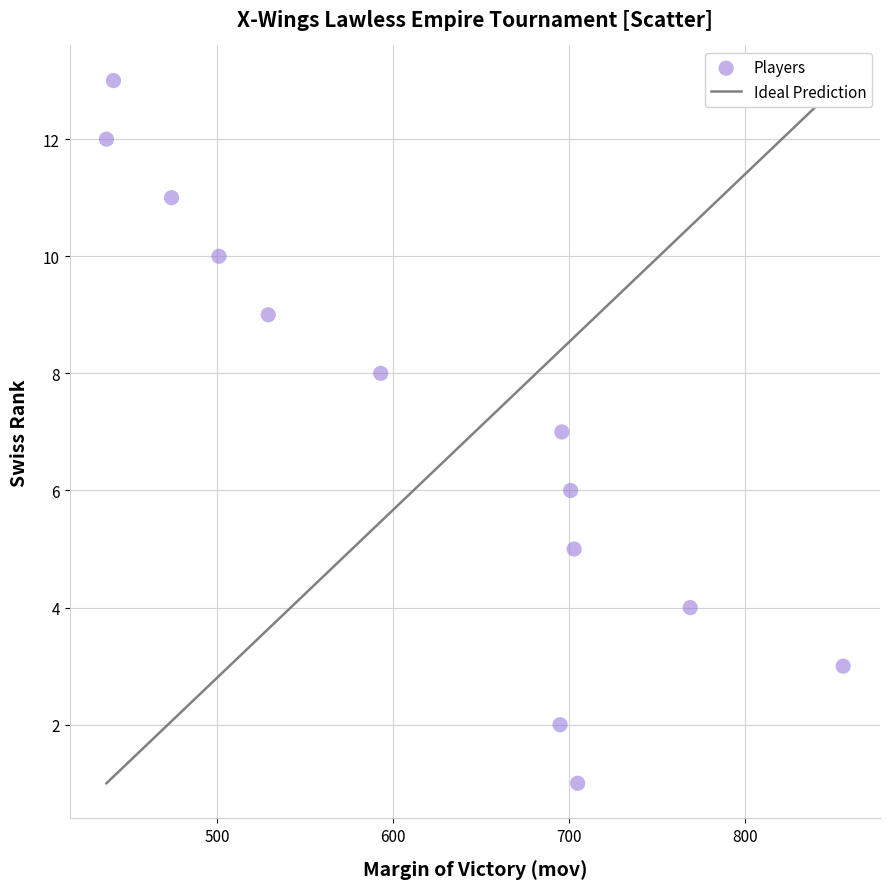

What is the range of Y values (max minus min)?

12